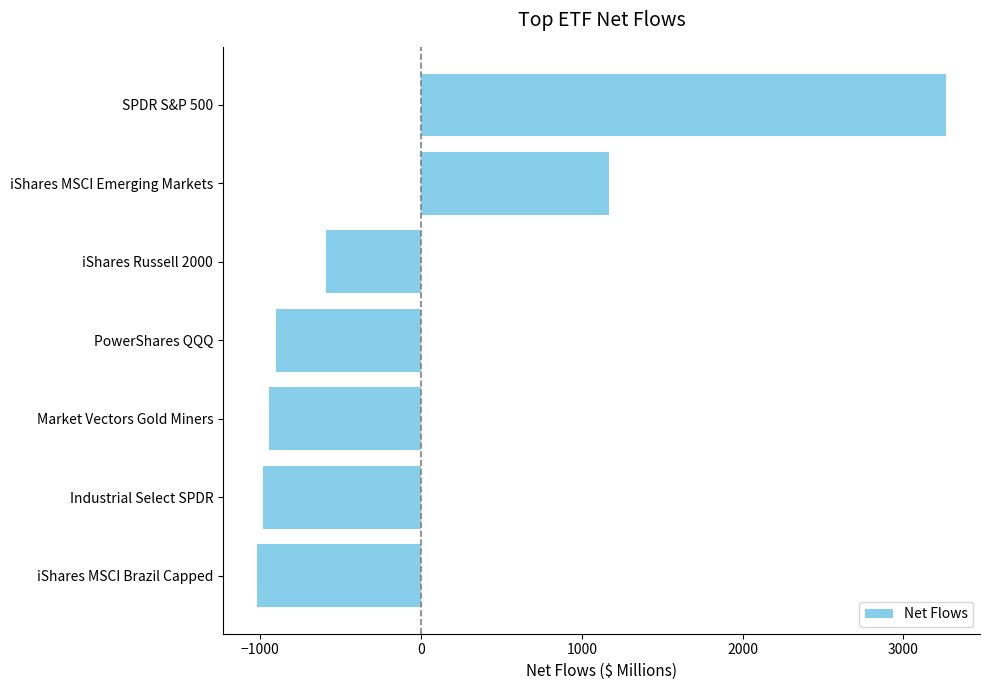

What is the maximum value shown in the chart?

3262.6